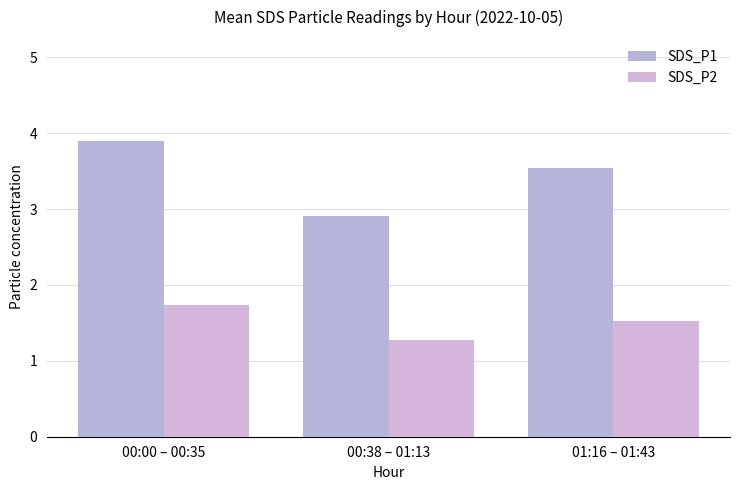

Rank the series by their average value, from highest to lowest.

SDS_P1, SDS_P2